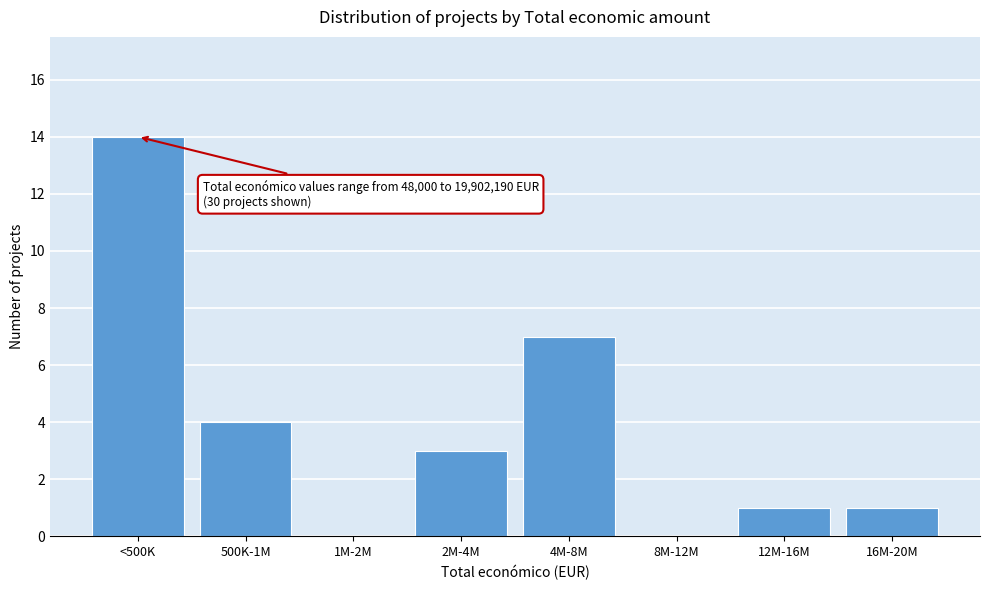

Reading left to right, extract all data points from this chart.

<500K=14	500K-1M=4	1M-2M=0	2M-4M=3	4M-8M=7	8M-12M=0	12M-16M=1	16M-20M=1